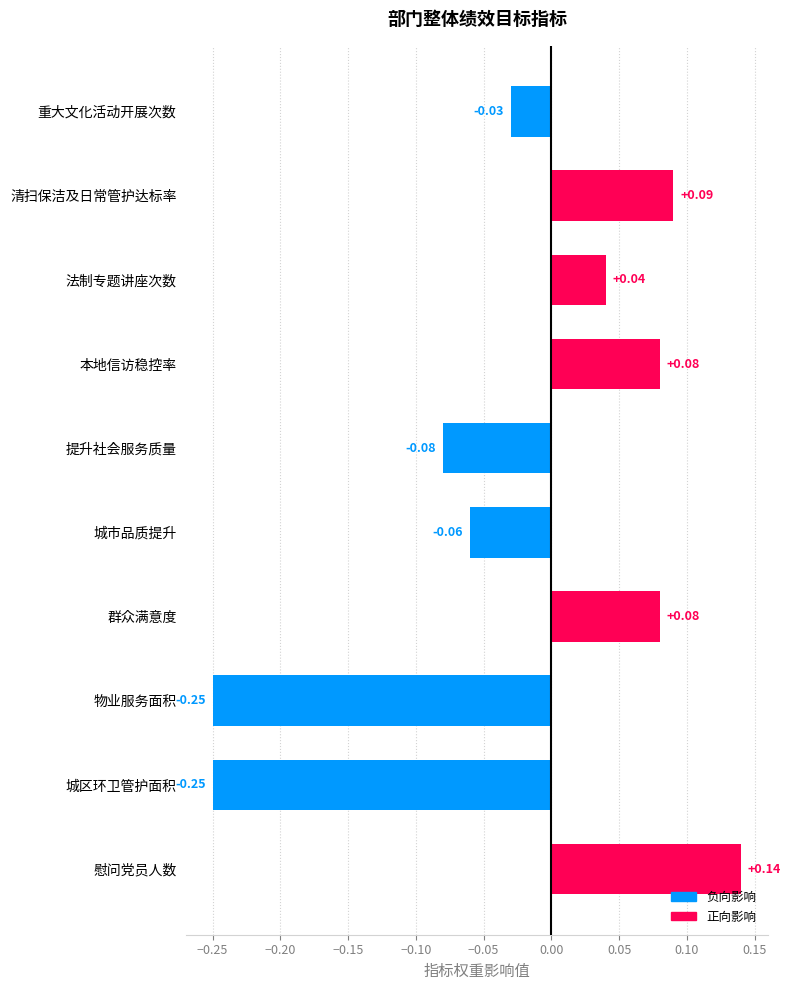

How many bars are there in total?

10